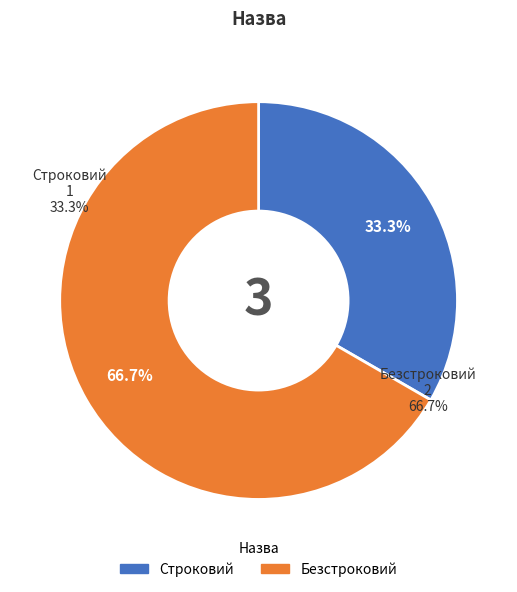

What percentage is the Безстроковий slice, to the nearest percent?

67%